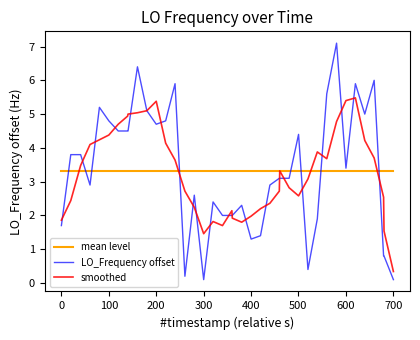

Which series has the largest range (max minus min)?

LO_Frequency offset